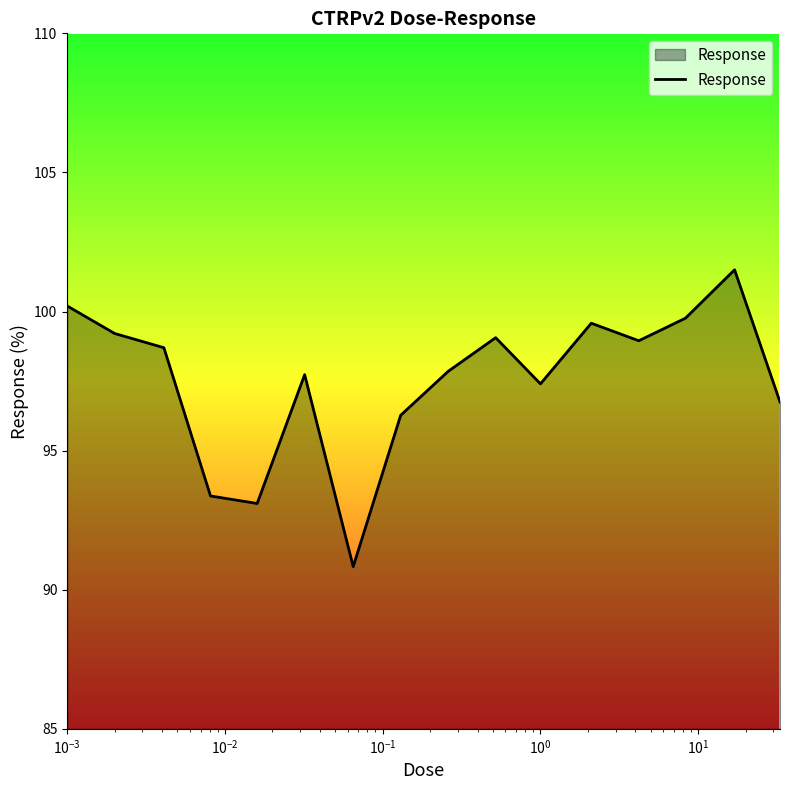

What is the difference between the maximum and minimum values?

10.7